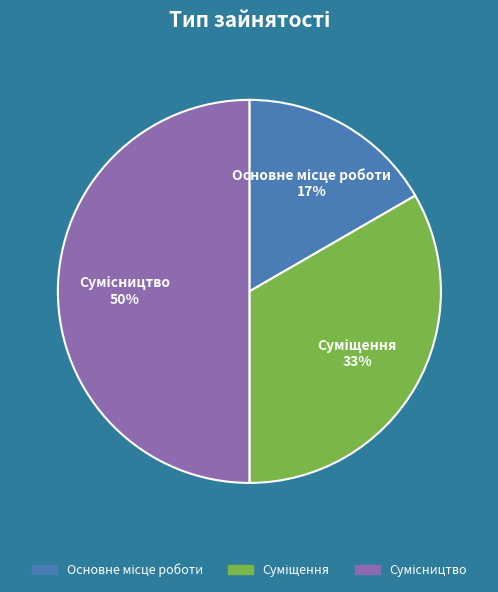

To the nearest percent, what is the average slice percentage?

33%